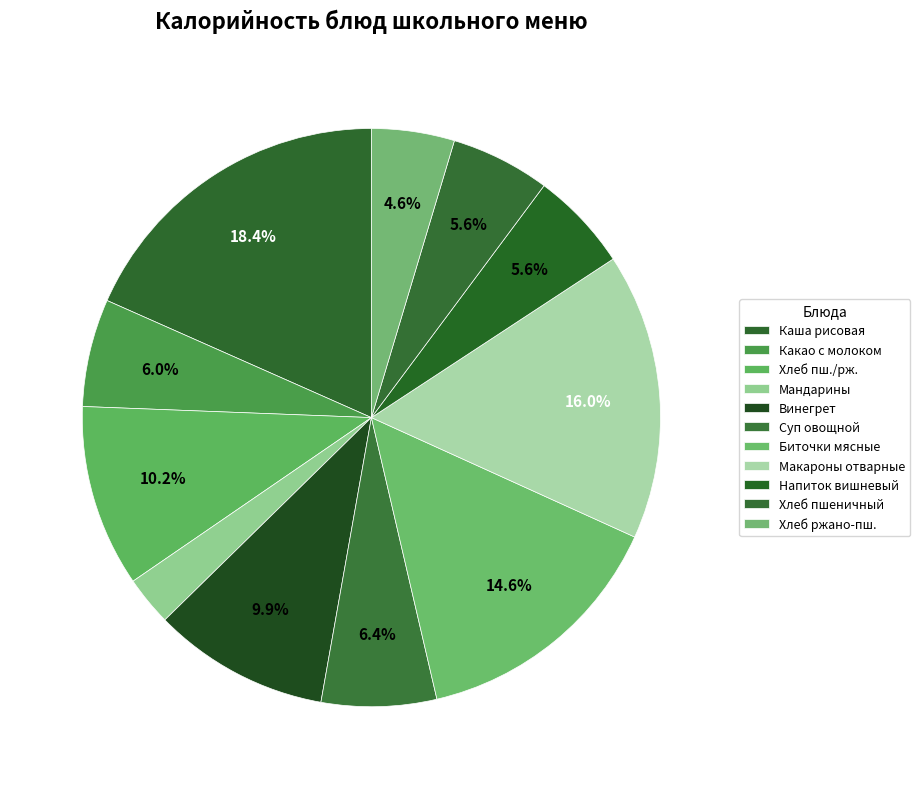

Count the number of slices in the pie.

11